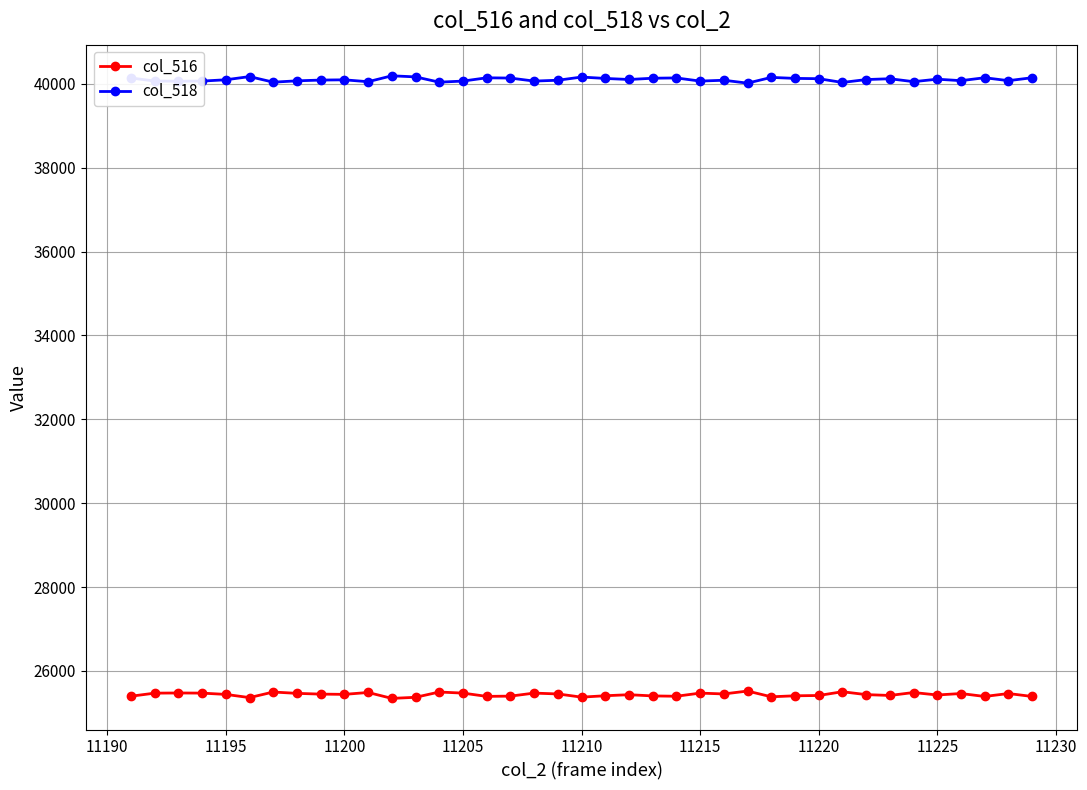

True or false: col_518 has more than 0 points higher than both neighbors.

True